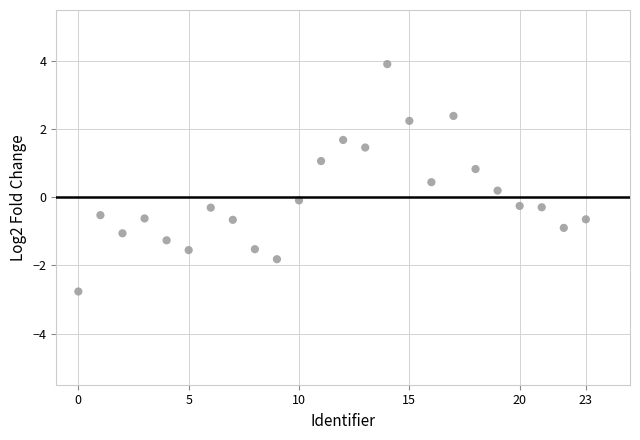

What is the range of Y values (max minus min)?

6.7